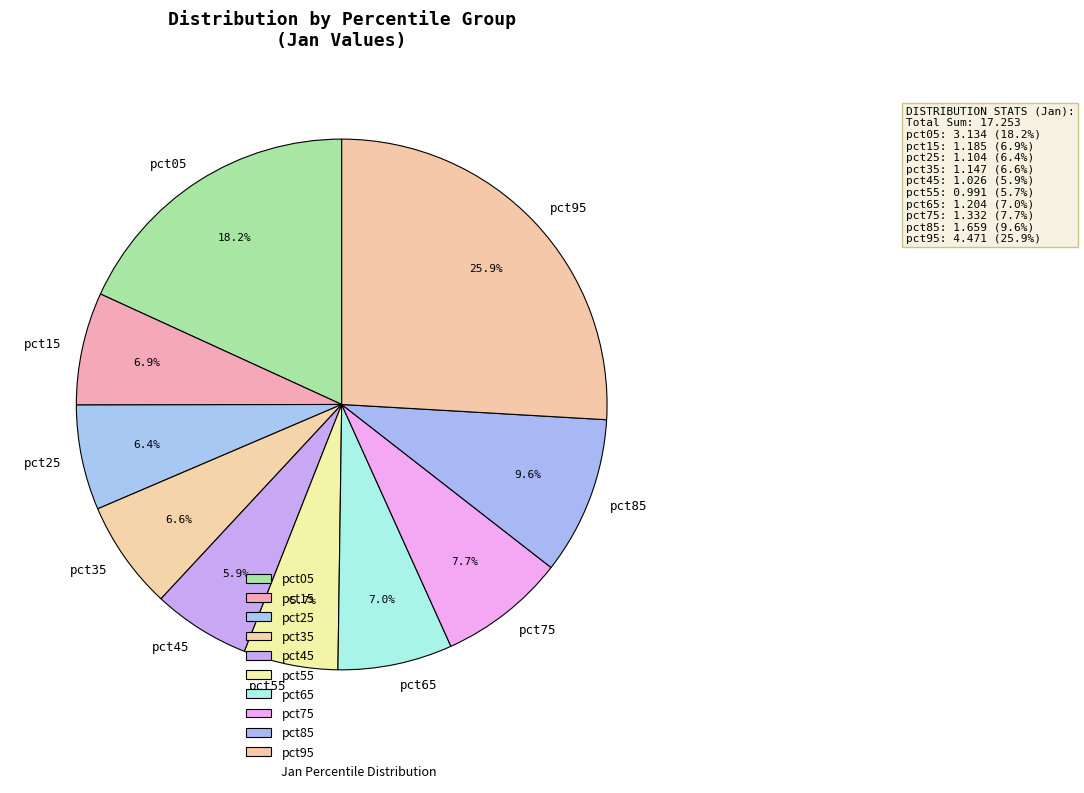

Which category has the biggest portion of the pie?

pct95